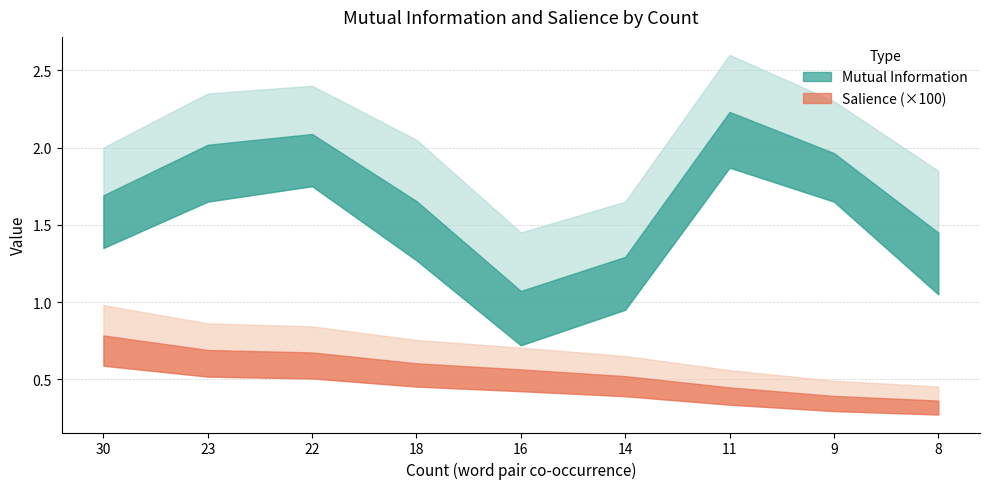

How many lines are shown in the chart?

2